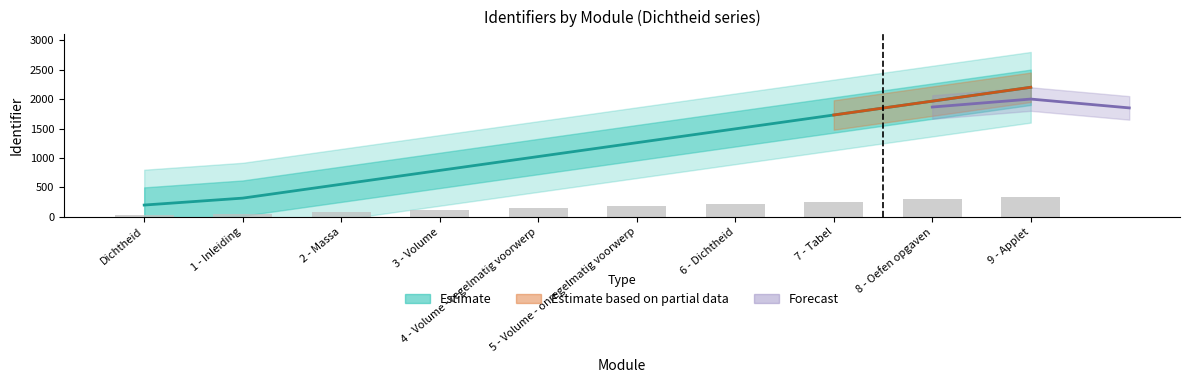

What is the sum of the values at 5 - Volume - onregelmatig voorwerp and 3 - Volume?

2047.1